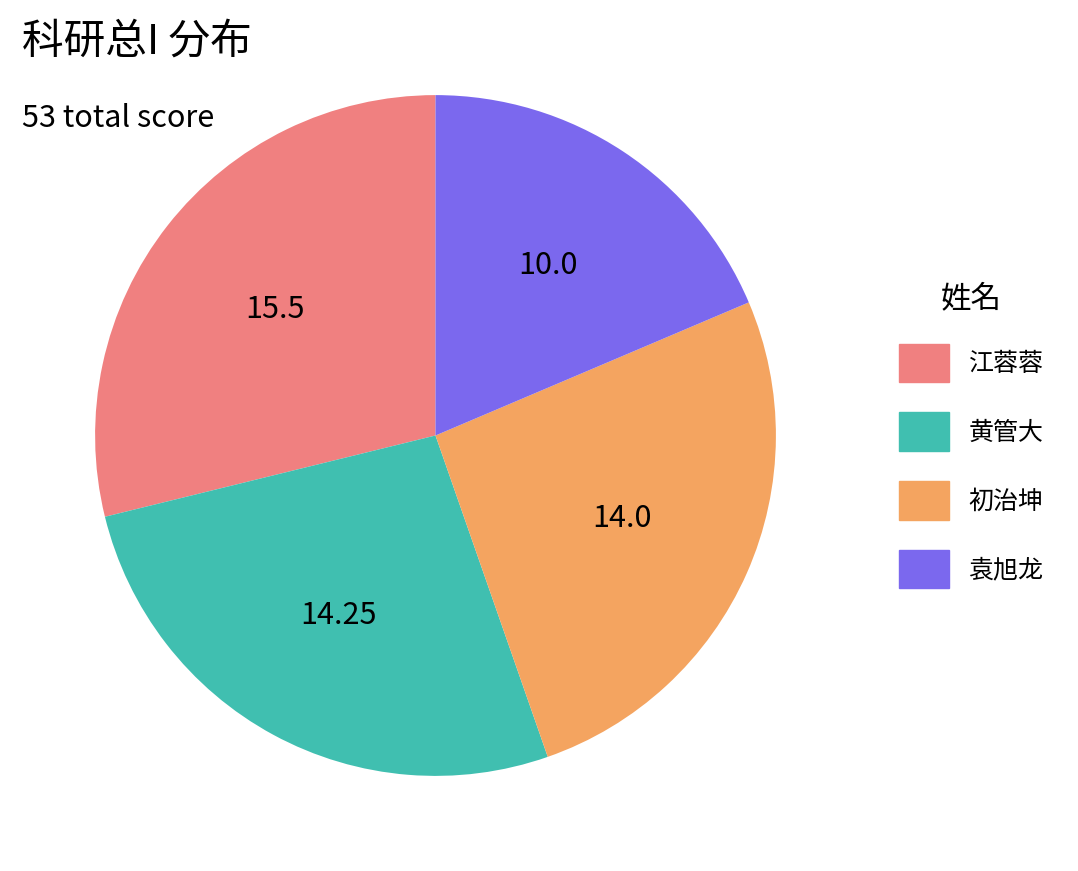

Approximately how many times larger is the value at 袁旭龙 compared to 黄管大?

0.7